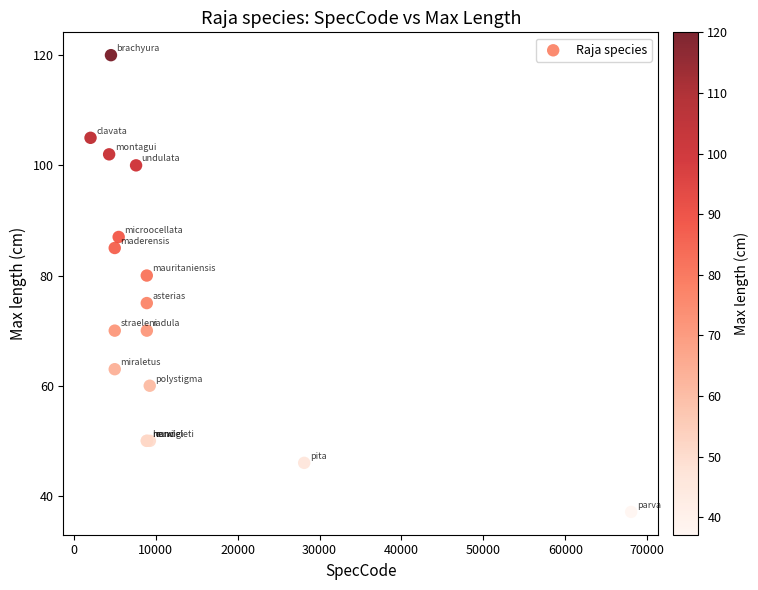

What Y value in the scatter plot is closest to 78?

80.0